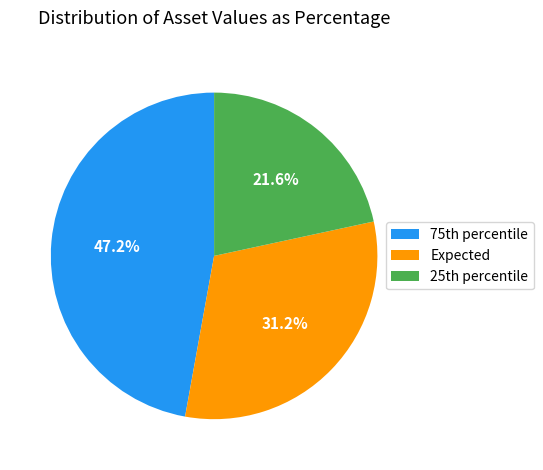

What is the smallest slice in the pie chart?

25th percentile